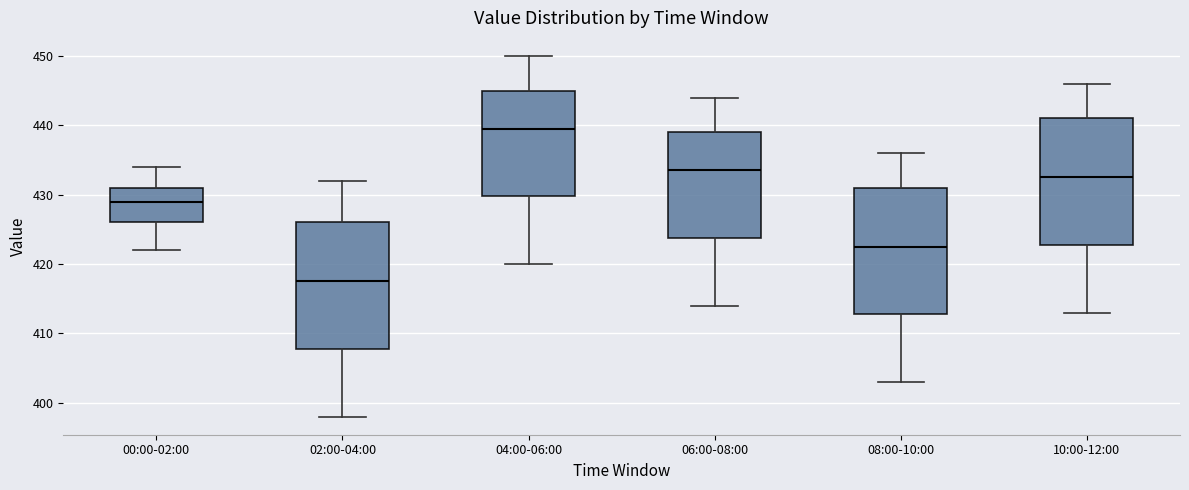

Where is the lower edge of the box for 02:00-04:00 on the y-axis? The values are not printed on the chart, so give them approximately, as read against the axis.

408